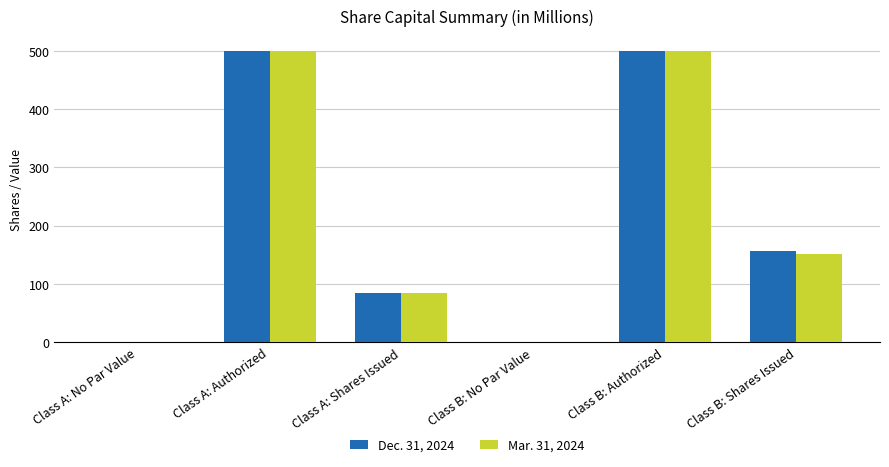

How many groups of bars are there?

6